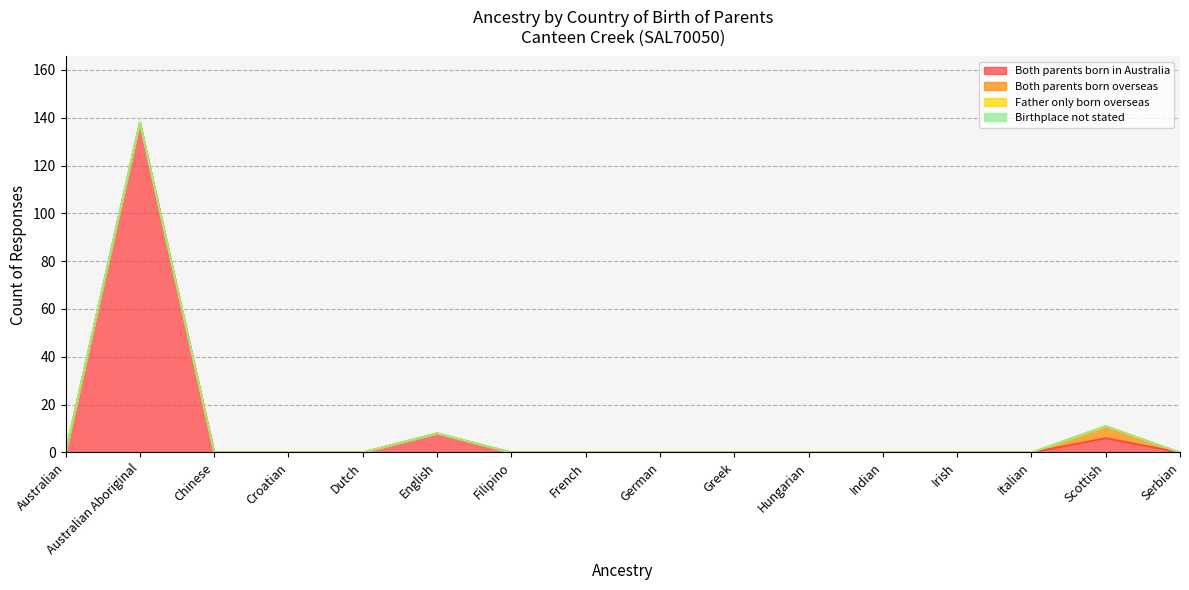

How many categories are shown in the chart?

16